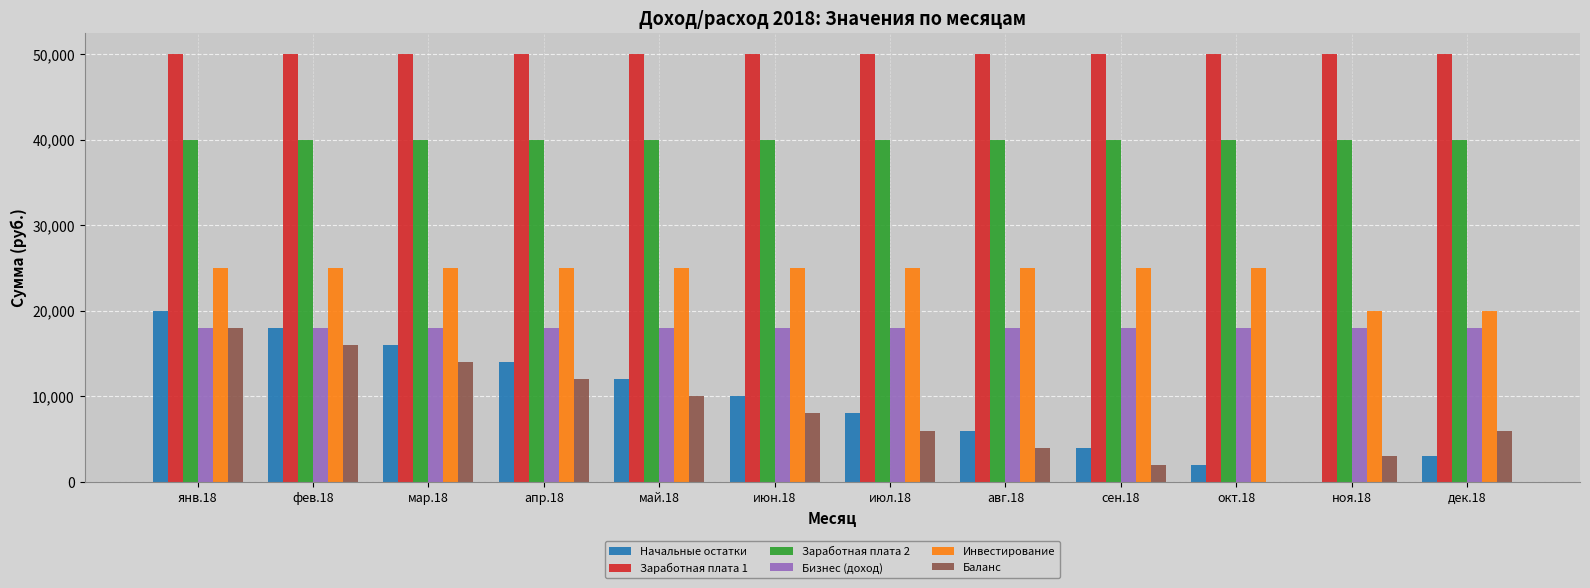

Which series changed the most between июн.18 and дек.18?

Начальные остатки